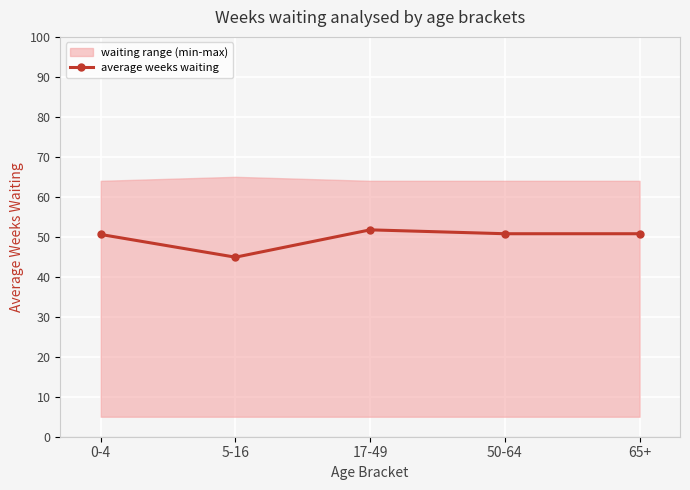

What is the sum of the values at 65+ and 50-64?

101.5